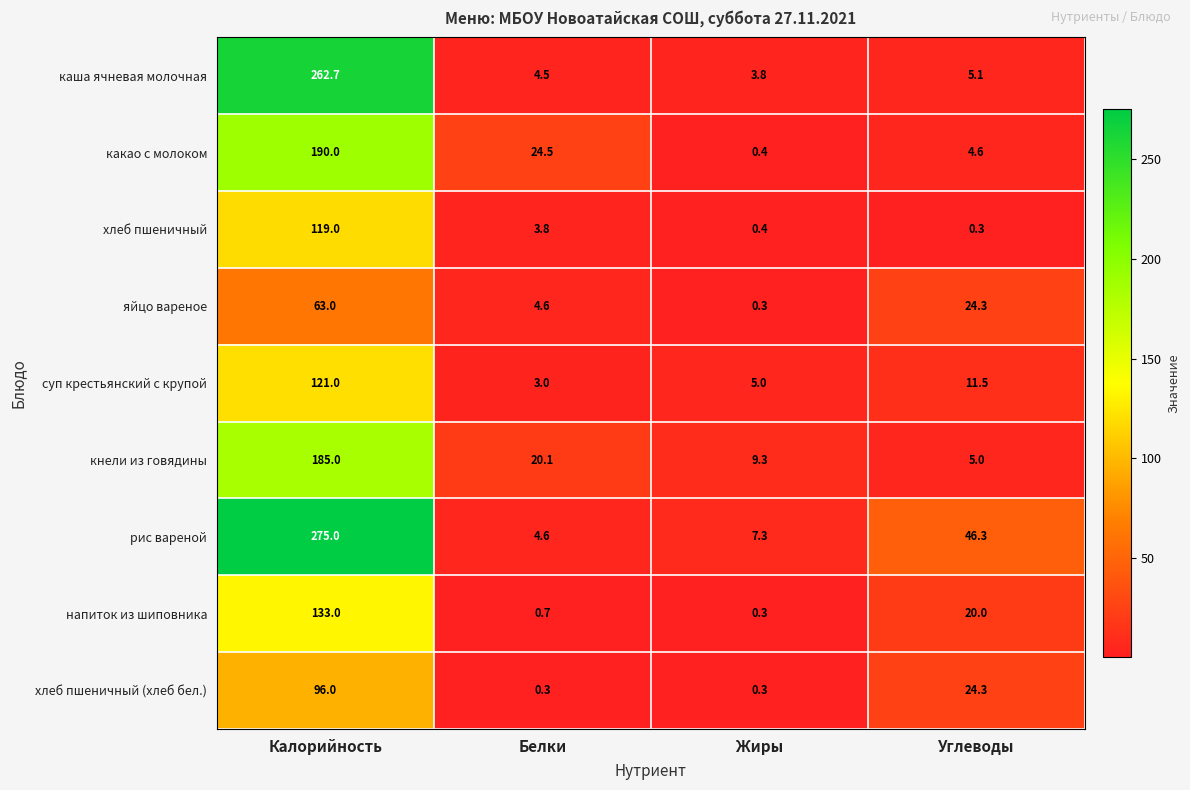

The value of суп крестьянский с крупой at Углеводы is 2.4. True or false?

False